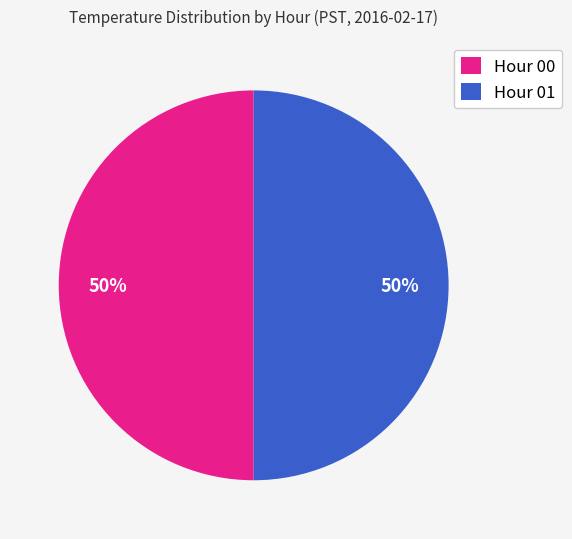

How many slices are in this pie chart?

2